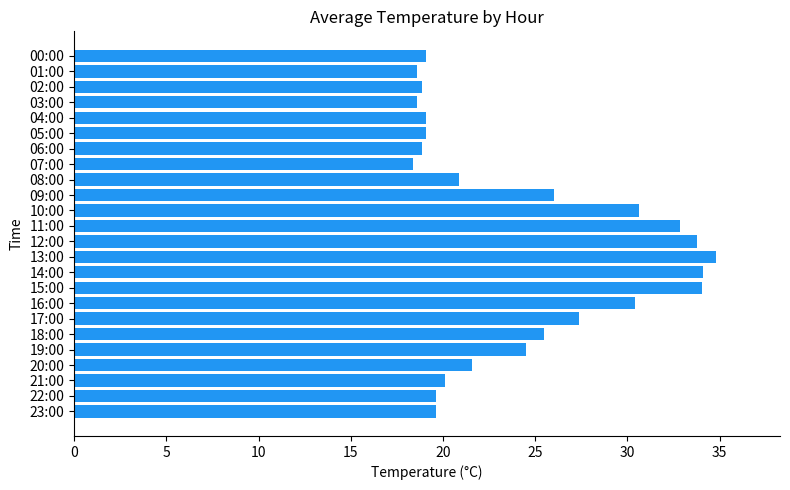

What is the average value?

24.4